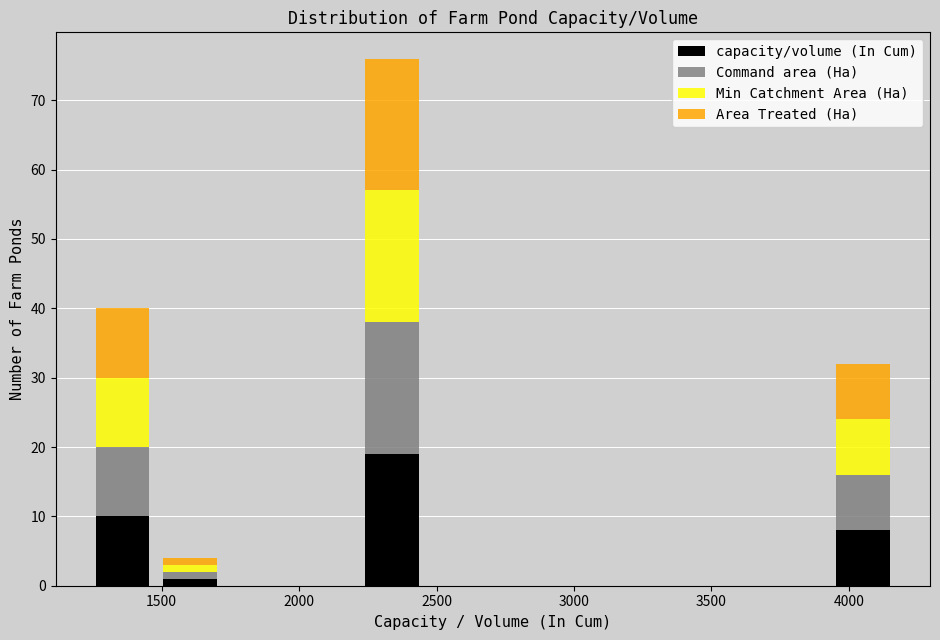

Which range on the x-axis has the tallest stacked bar (by total height)?

2200 to 2450